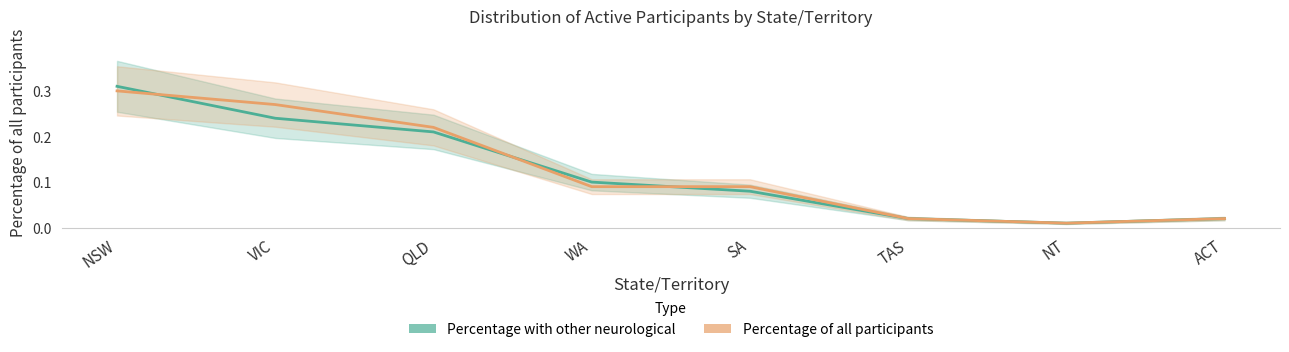

What is the approximate value of Percentage of all participants with other neurological at WA?

0.1